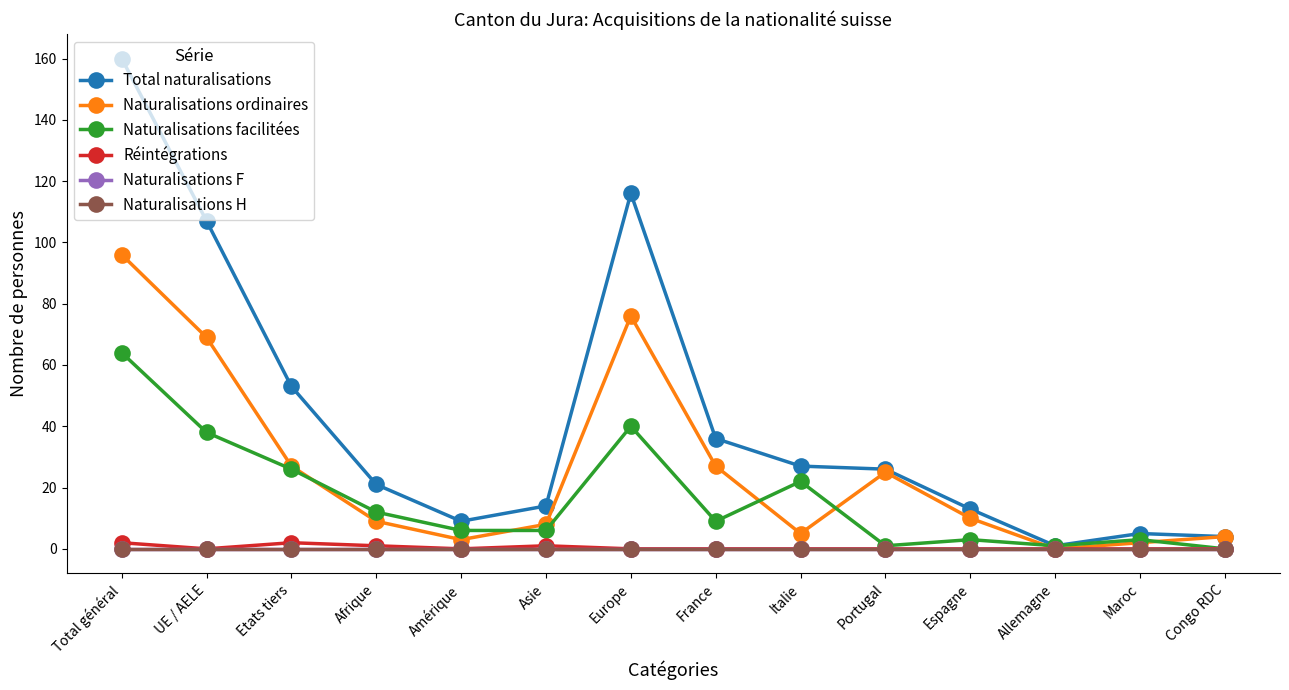

Does the chart have visible grid lines?

No